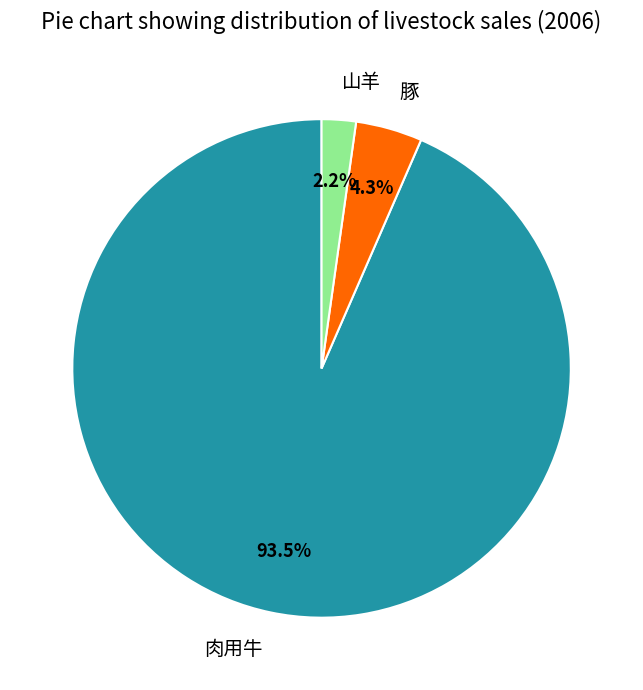

Rank the categories by value from lowest to highest.

山羊, 豚, 肉用牛